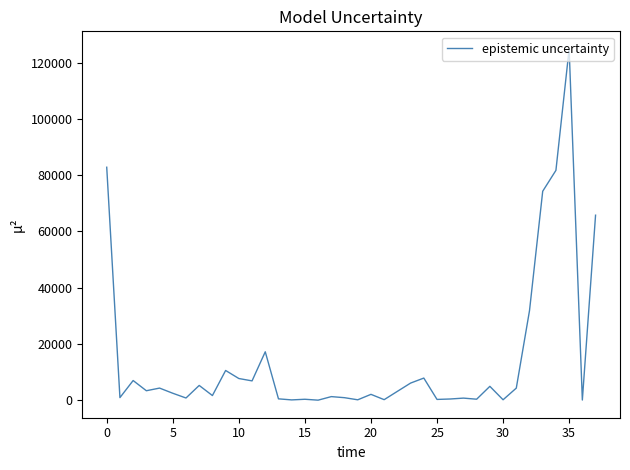

Does the chart have visible grid lines?

No